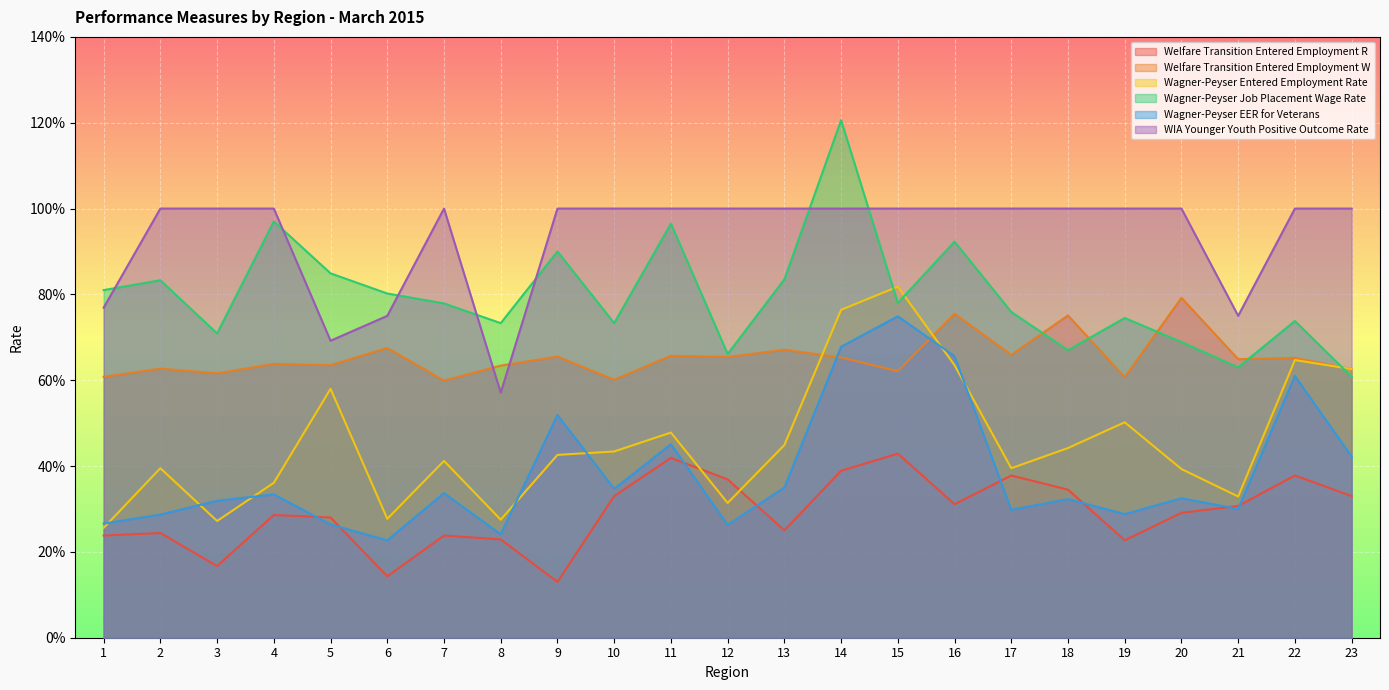

True or false: Wagner-Peyser EER for Veterans has a value of 0.2 at 6.

False